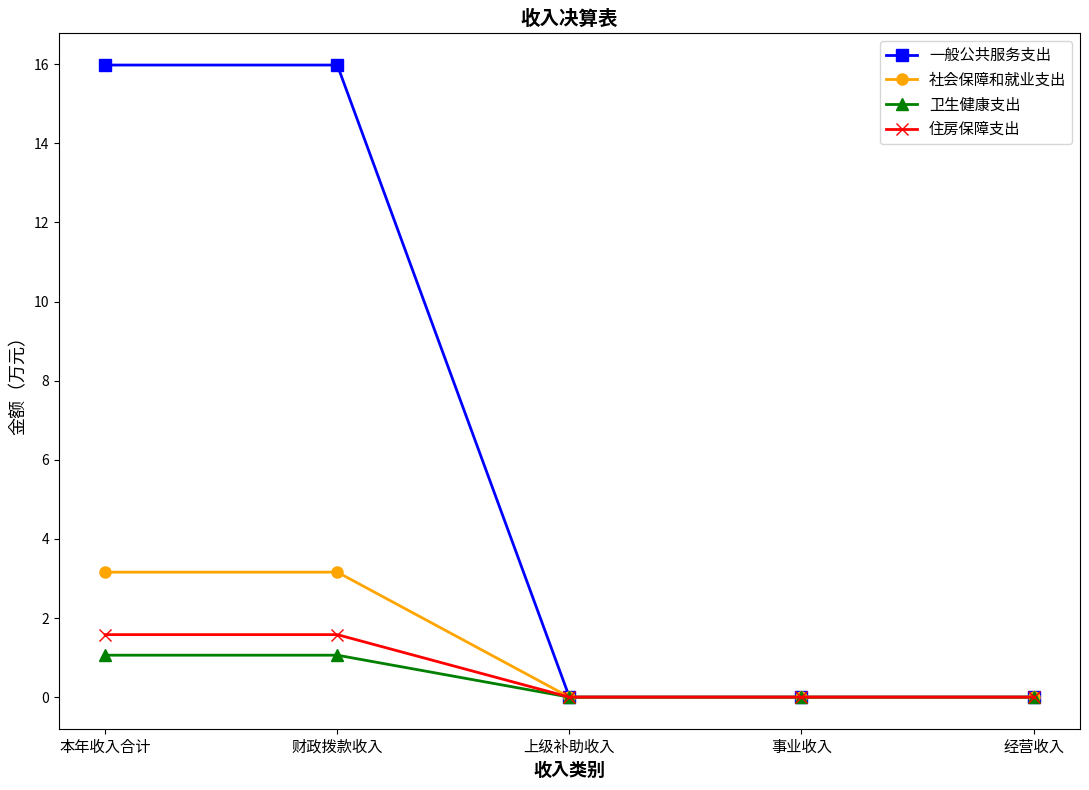

Reading left to right, list all the values displayed in this chart.

一般公共服务支出: 本年收入合计=16.0	财政拨款收入=16.0	上级补助收入=0.0	事业收入=0.0	经营收入=0.0
社会保障和就业支出: 本年收入合计=3.2	财政拨款收入=3.2	上级补助收入=0.0	事业收入=0.0	经营收入=0.0
卫生健康支出: 本年收入合计=1.1	财政拨款收入=1.1	上级补助收入=0.0	事业收入=0.0	经营收入=0.0
住房保障支出: 本年收入合计=1.6	财政拨款收入=1.6	上级补助收入=0.0	事业收入=0.0	经营收入=0.0